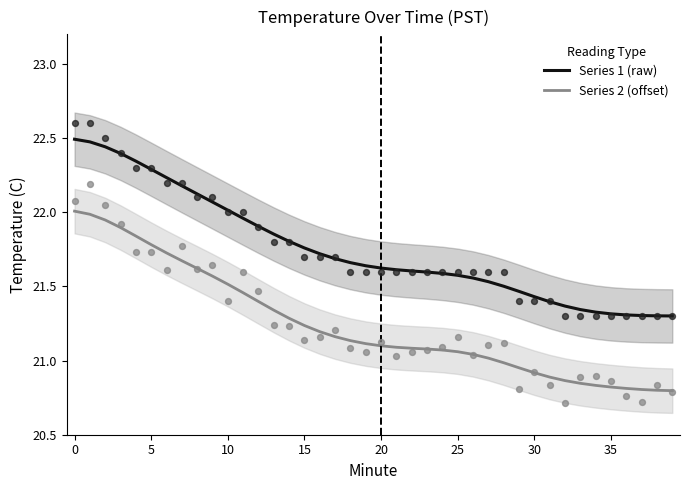

At how many categories does at least one series exceed 21?

40